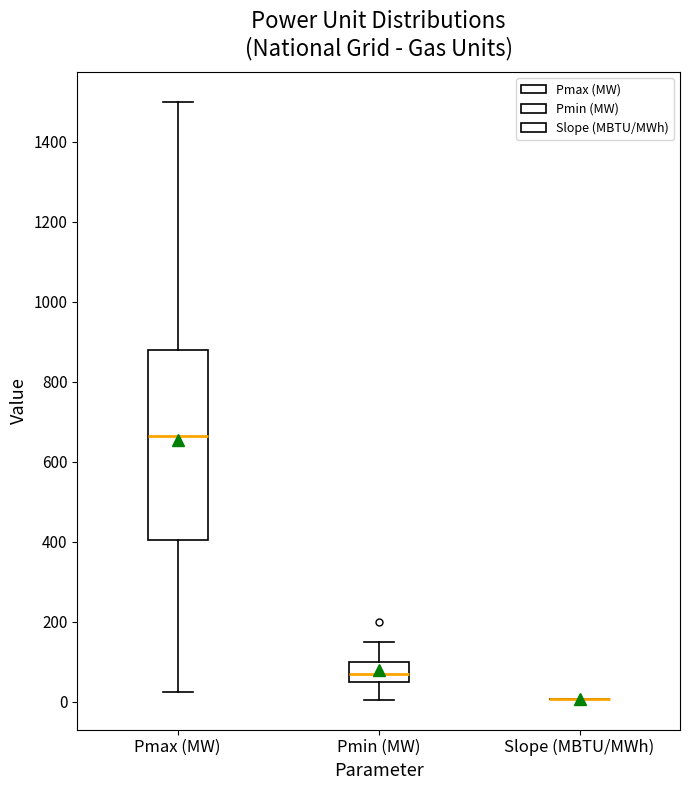

Comparing the boxes themselves (not the whiskers), which one is the tallest?

Pmax (MW)